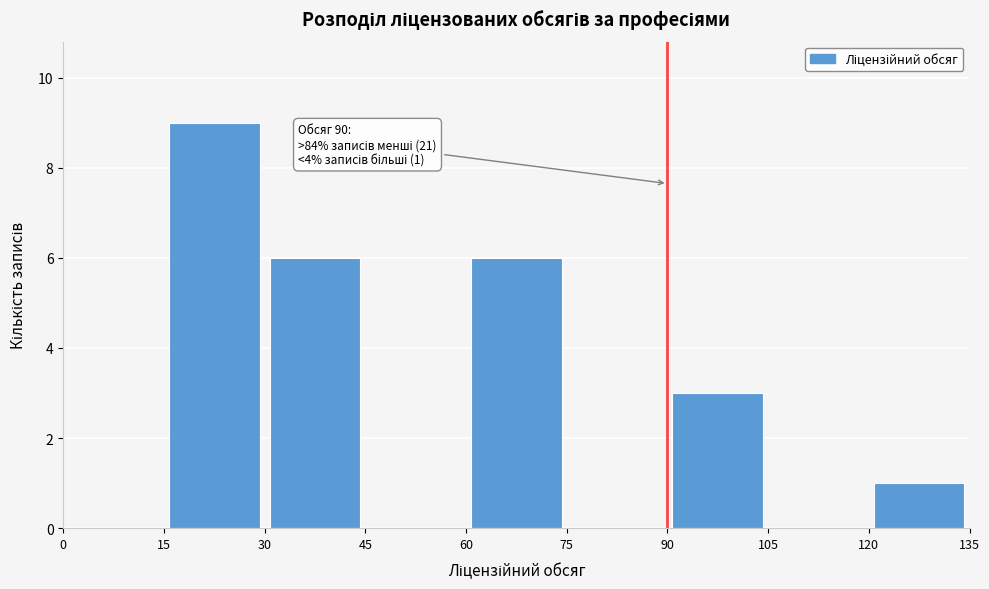

Which range on the x-axis has the tallest bar?

15 to 30